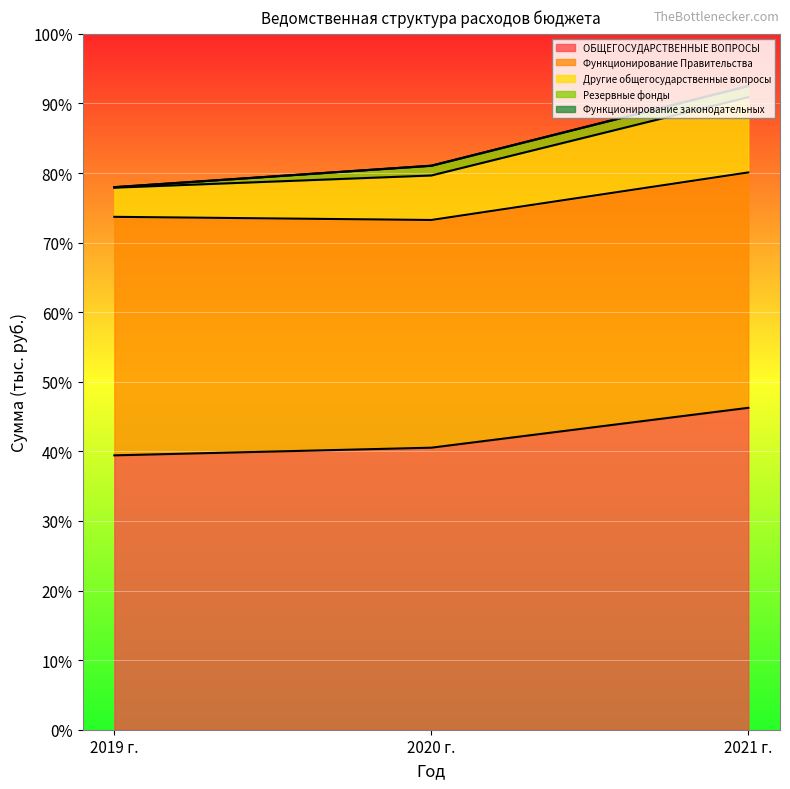

At which label does Другие общегосударственные вопросы reach its minimum?

2019 г.